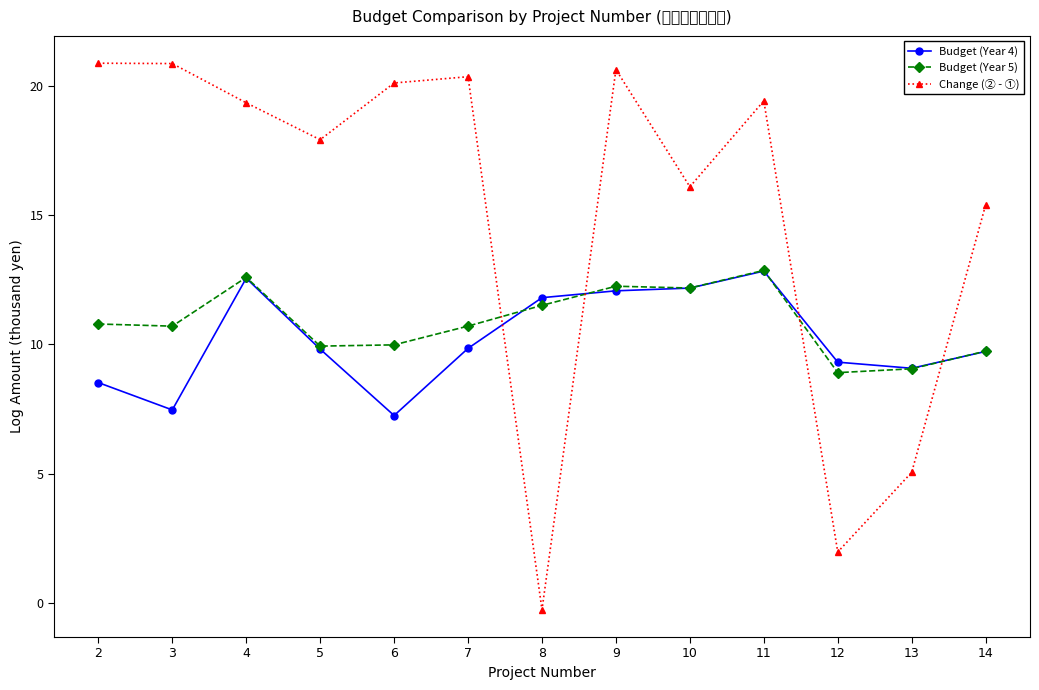

How many series are shown in this chart?

3